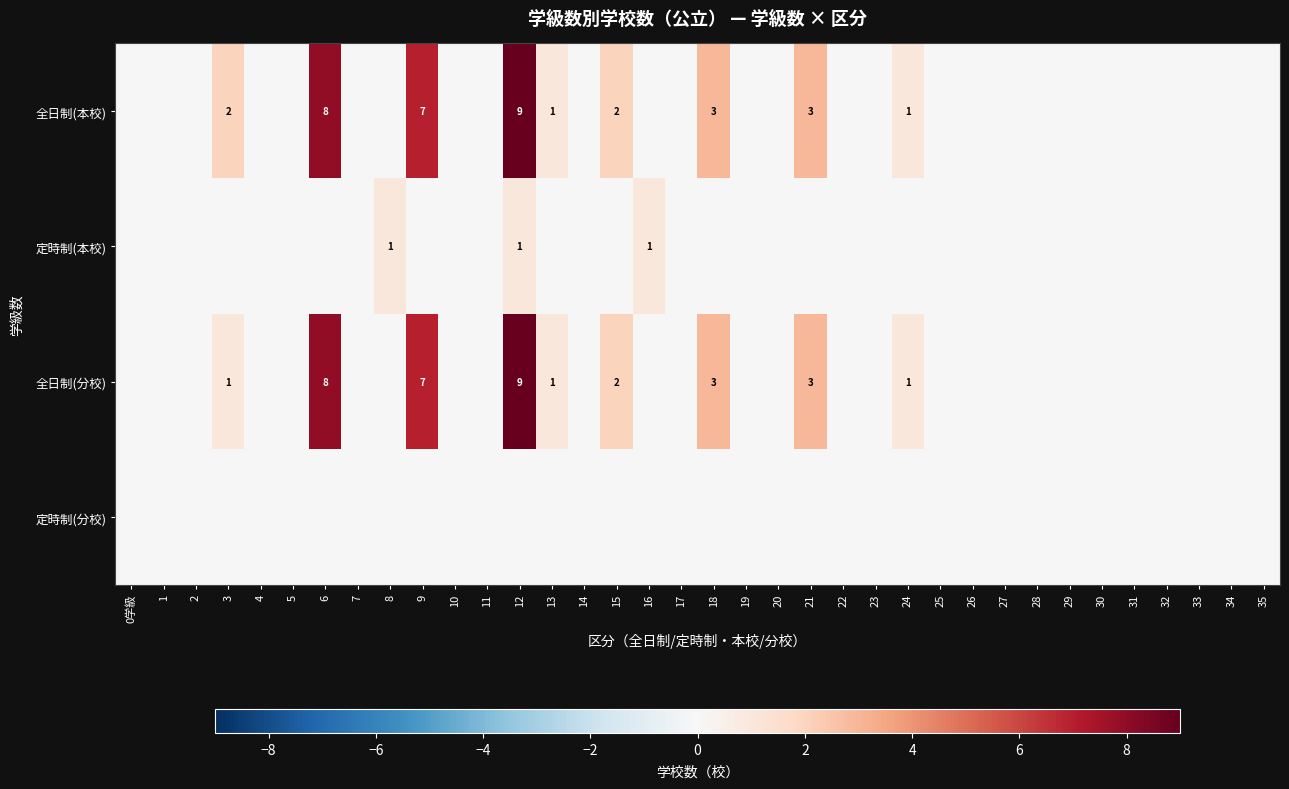

Which series changed the most between 3 and 28?

全日制(本校)